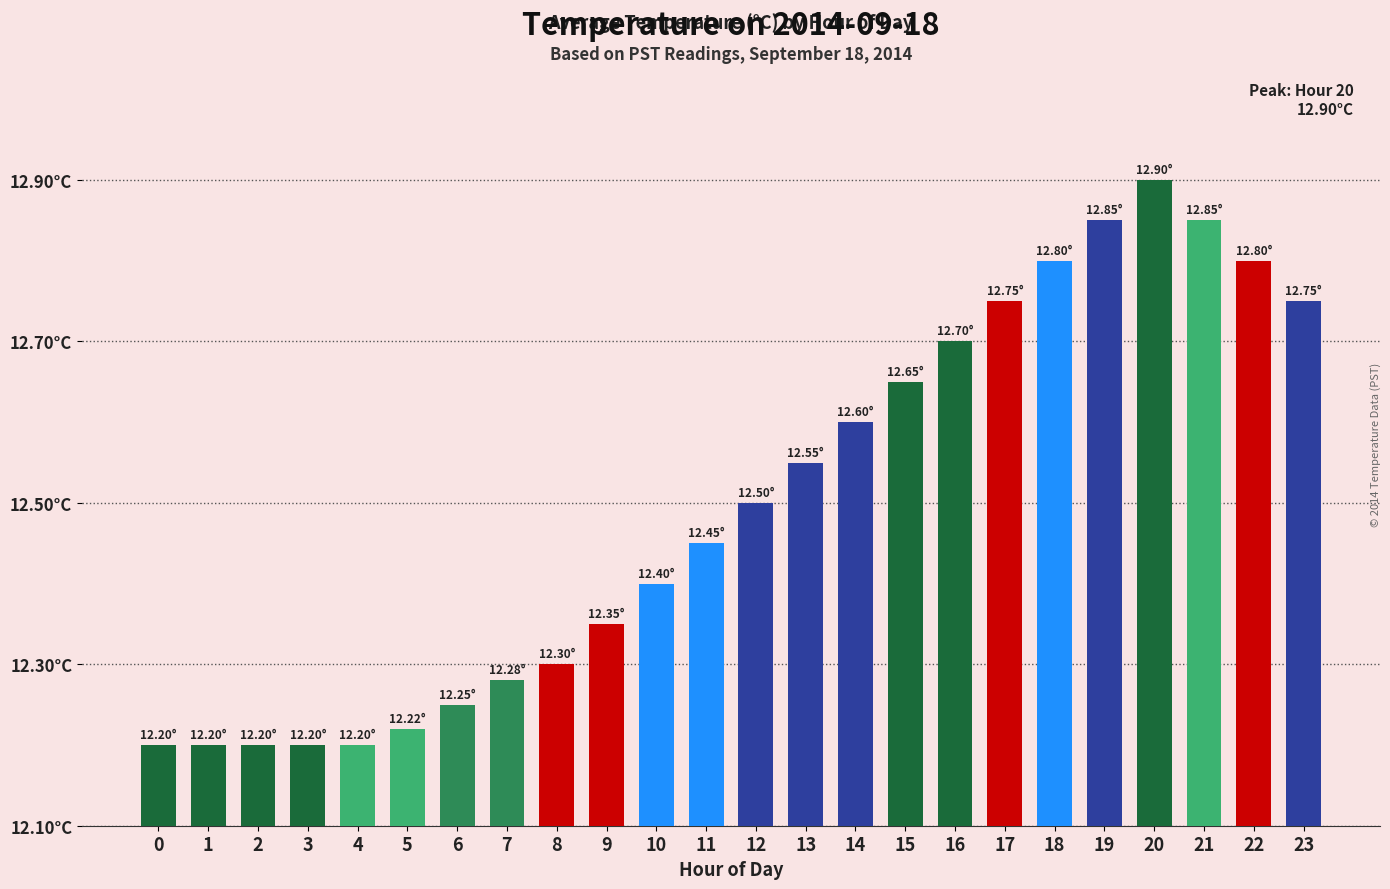

Are the bars horizontal?

No